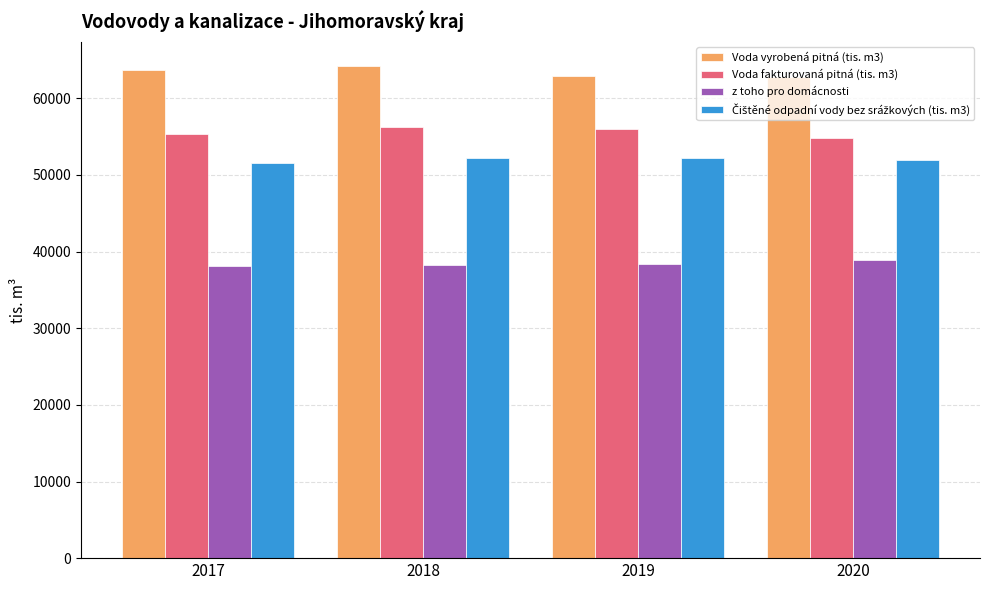

How many values in the z toho pro domácnosti series are below 38386?

2